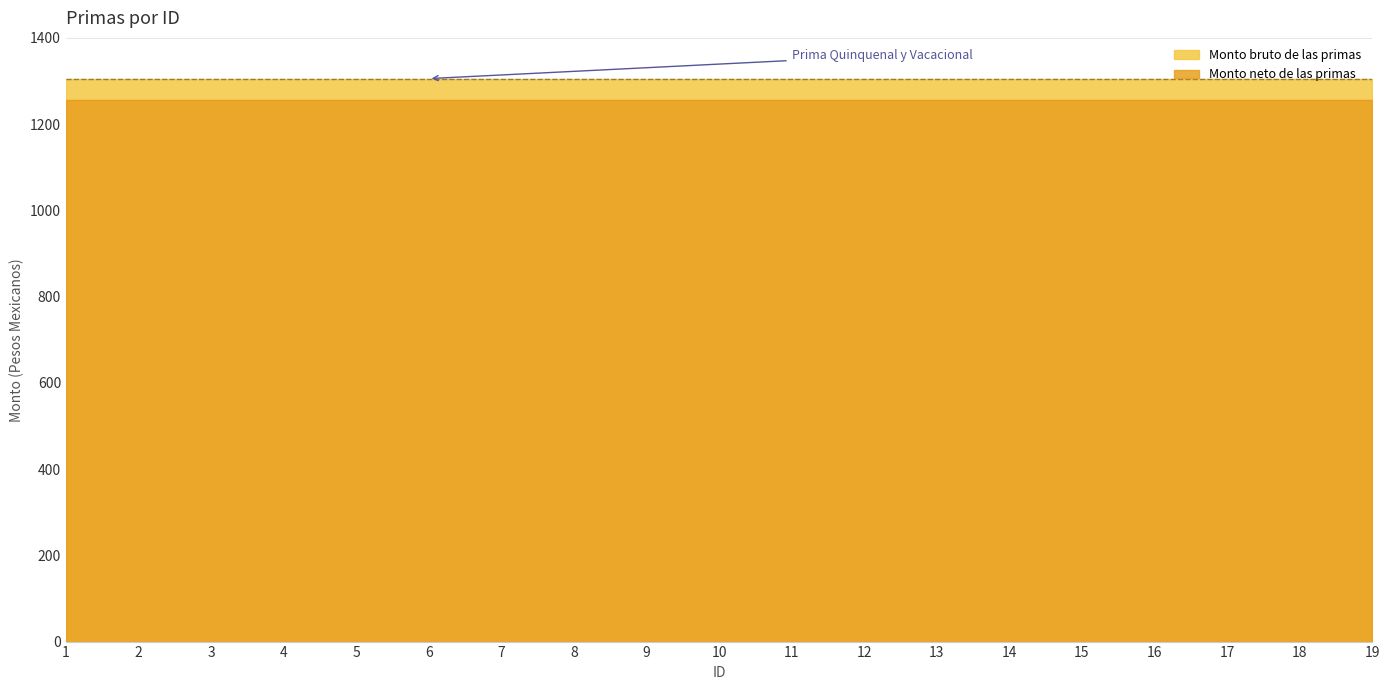

How many lines are shown in the chart?

2